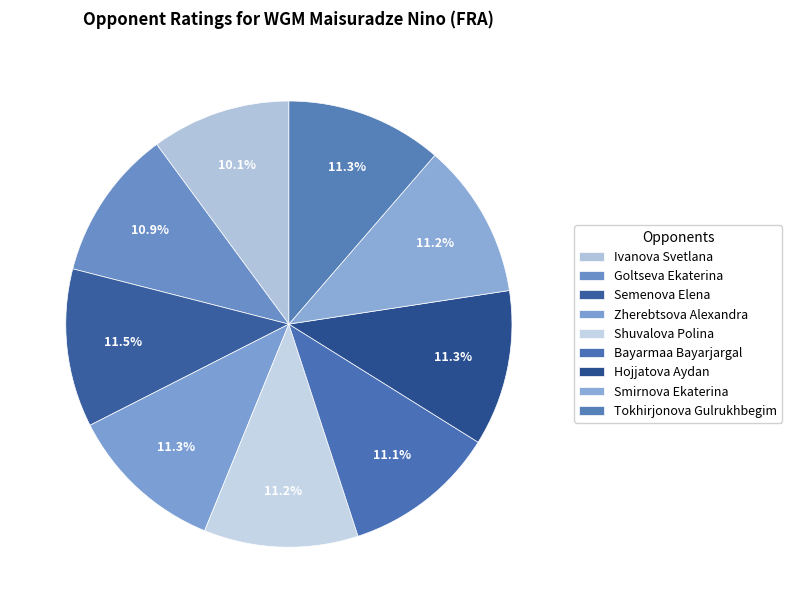

What is the largest slice in the pie chart?

Semenova Elena